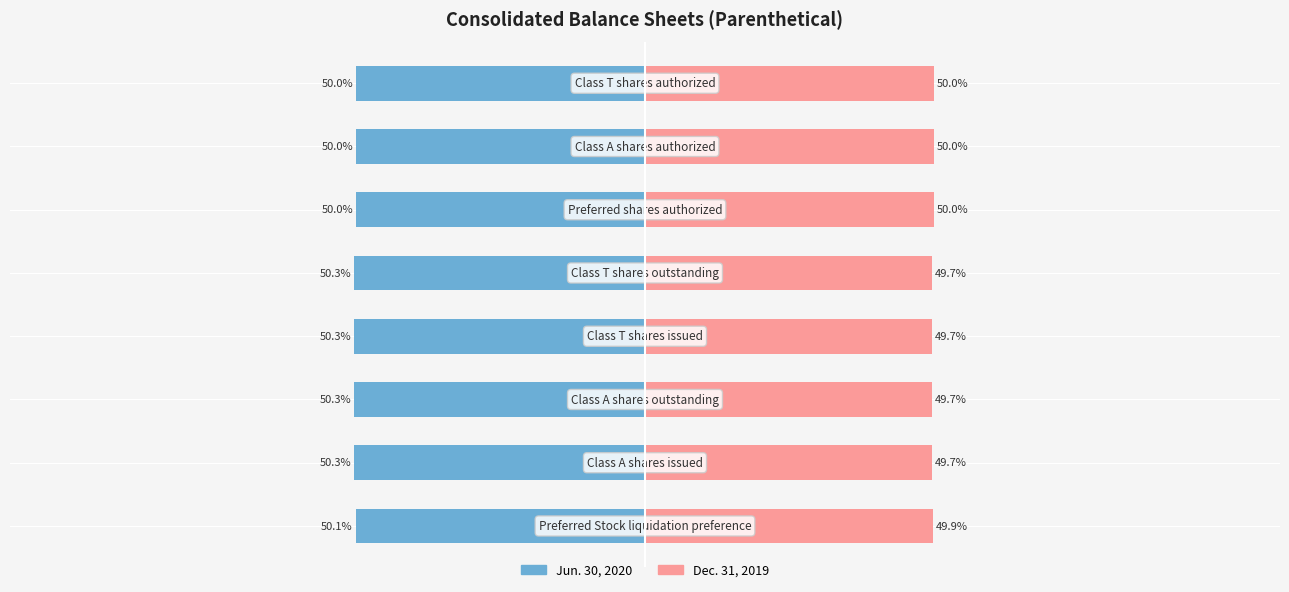

How many Dec. 31, 2019 values are between 49 and 50?

8